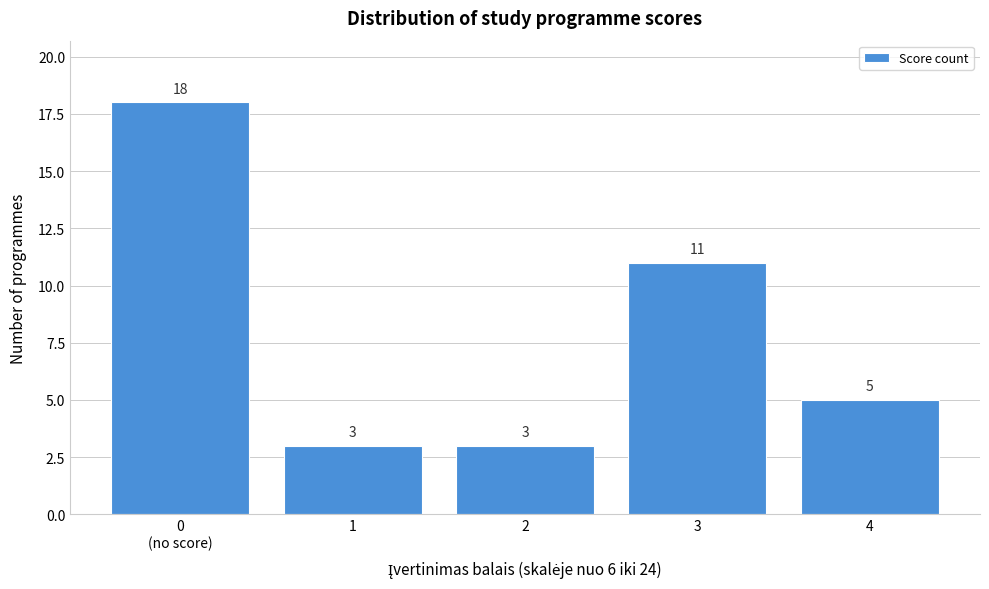

Reading left to right, extract all data points from this chart.

18	3	3	11	5